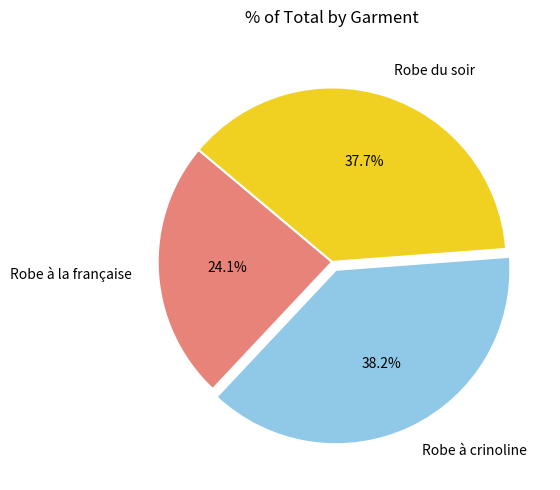

Is it true that Robe du soir is 23% of the pie?

False